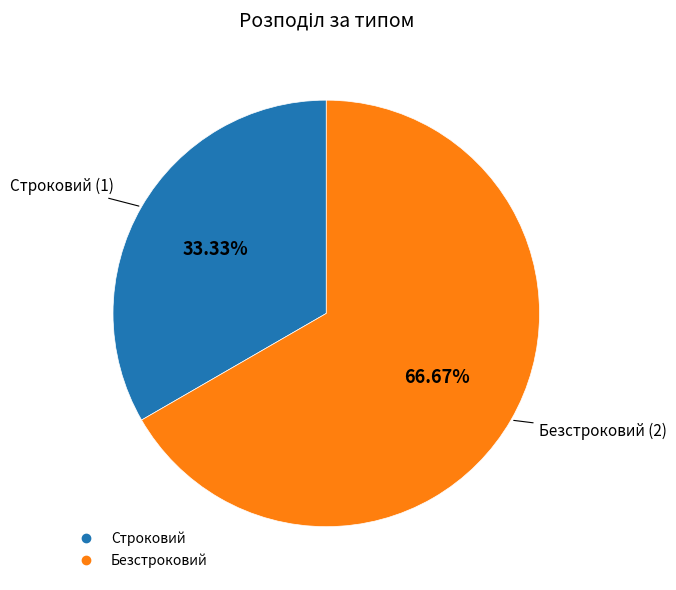

Which slice is the largest?

Безстроковий